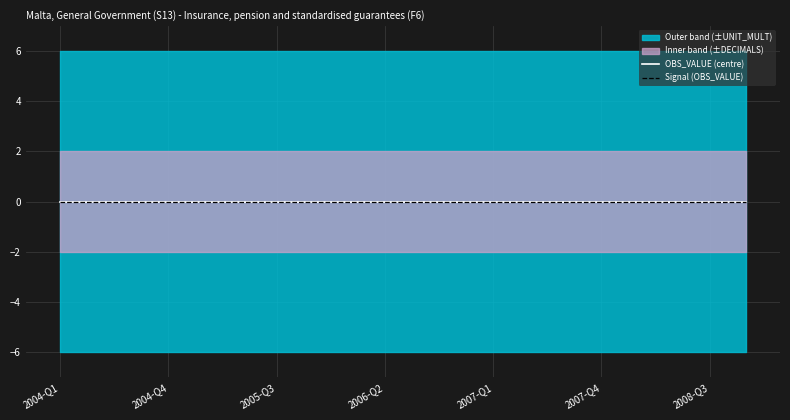

At 2008-Q4, list the series in order from largest to smallest.

UNIT_MULT, DECIMALS, OBS_VALUE